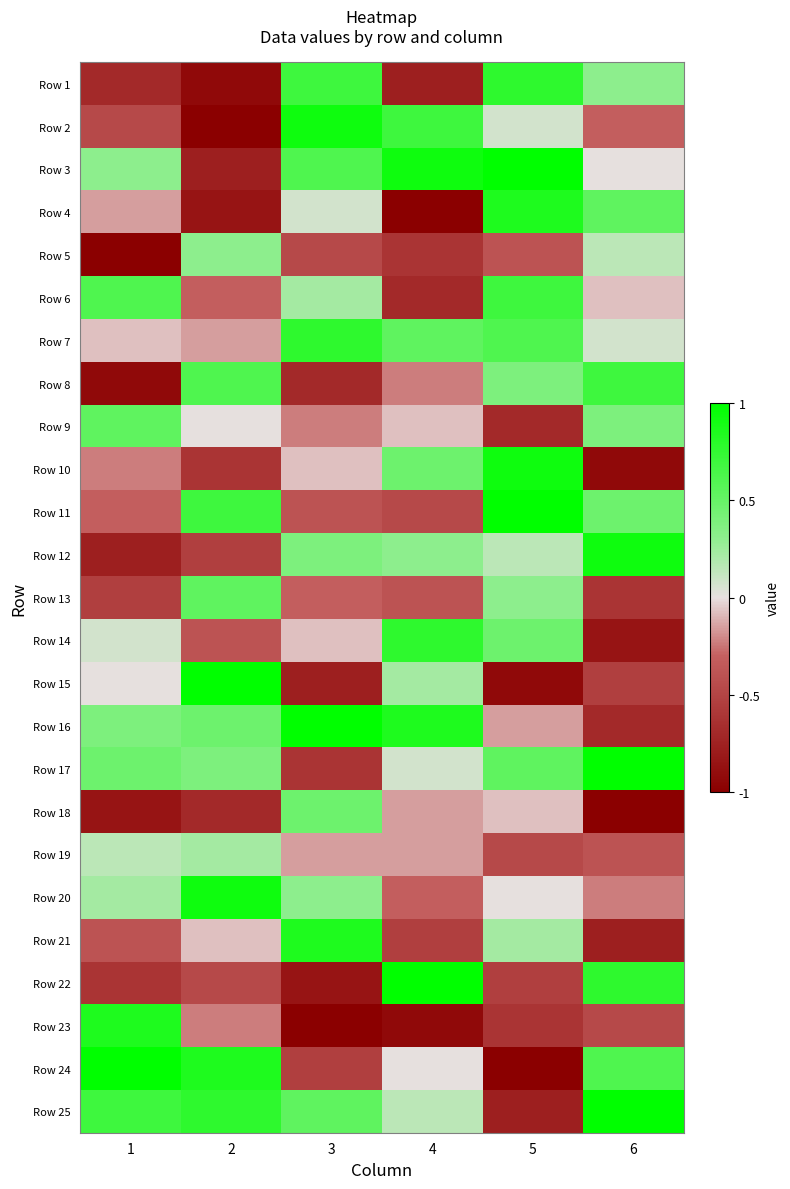

What is the spread (max minus min) of values at 2?

2.0